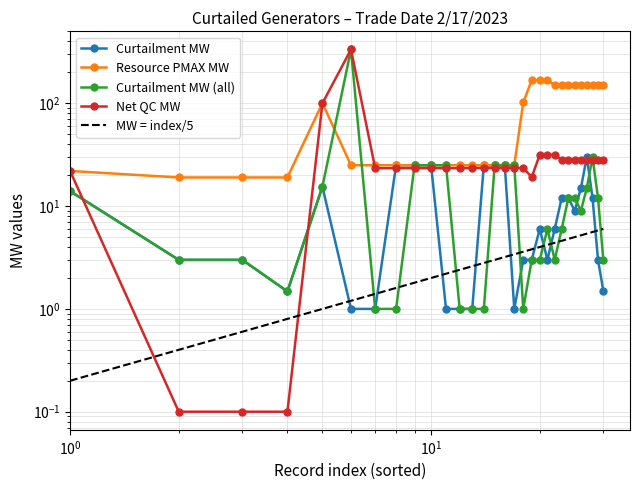

Which series ends up on top after the final intersection of Curtailment MW and Curtailment MW (all)?

Curtailment MW (all)